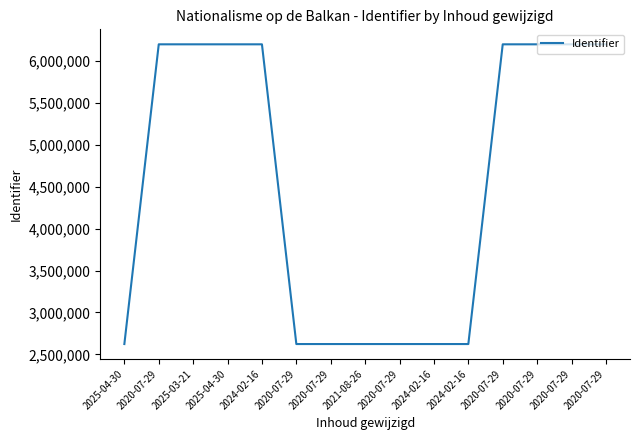

How many lines are shown in the chart?

1